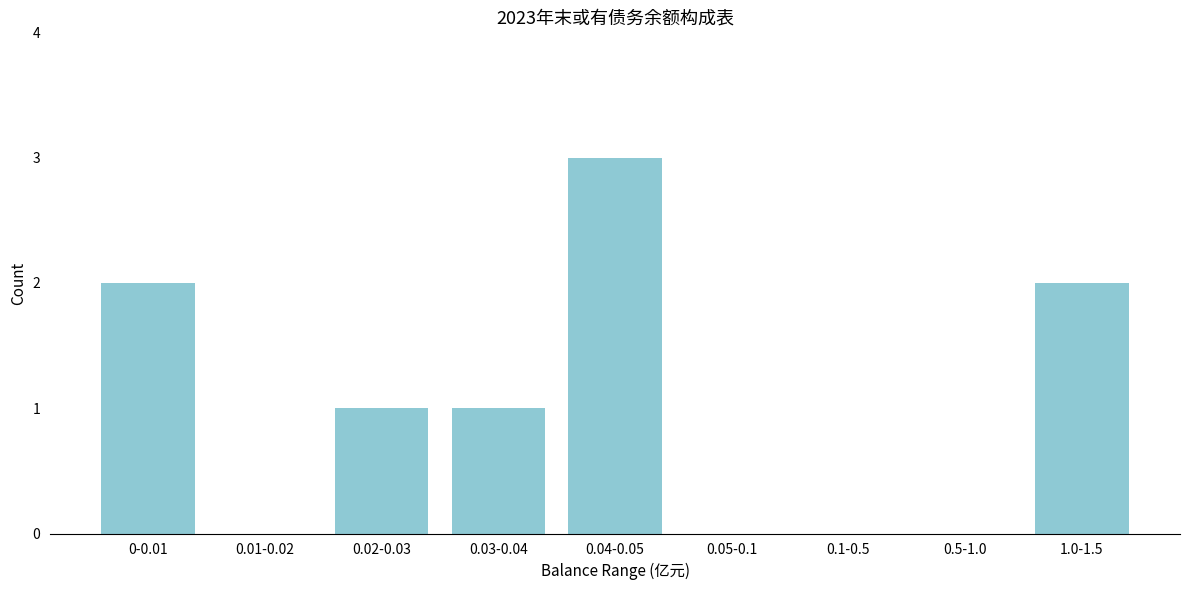

Reading right to left, what are all the values shown in this chart?

1.0-1.5=2	0.5-1.0=0	0.1-0.5=0	0.05-0.1=0	0.04-0.05=3	0.03-0.04=1	0.02-0.03=1	0.01-0.02=0	0-0.01=2